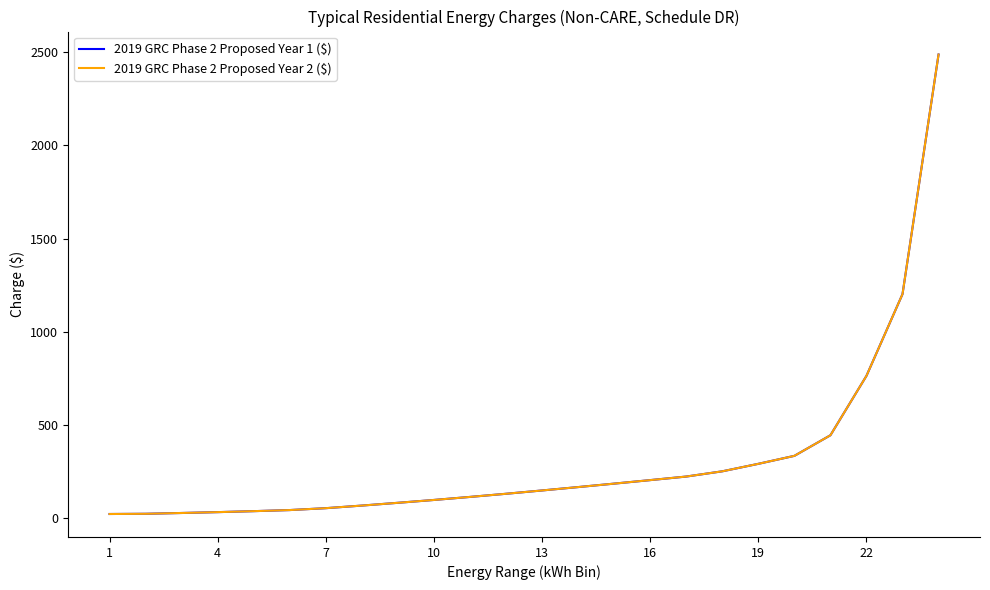

Does the chart display data point markers on the line(s)?

No